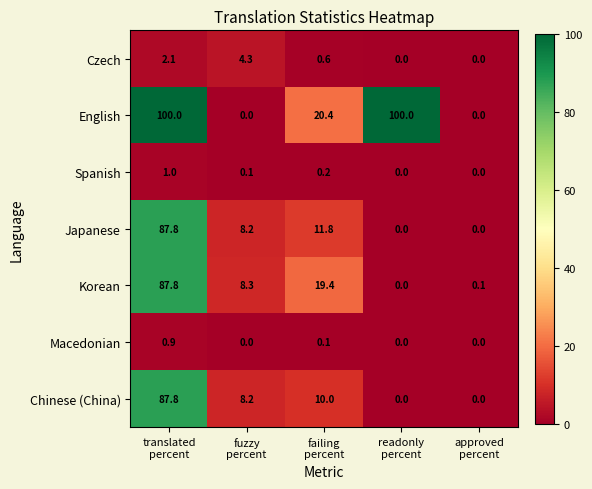

What is the maximum value shown in the chart?

100.0